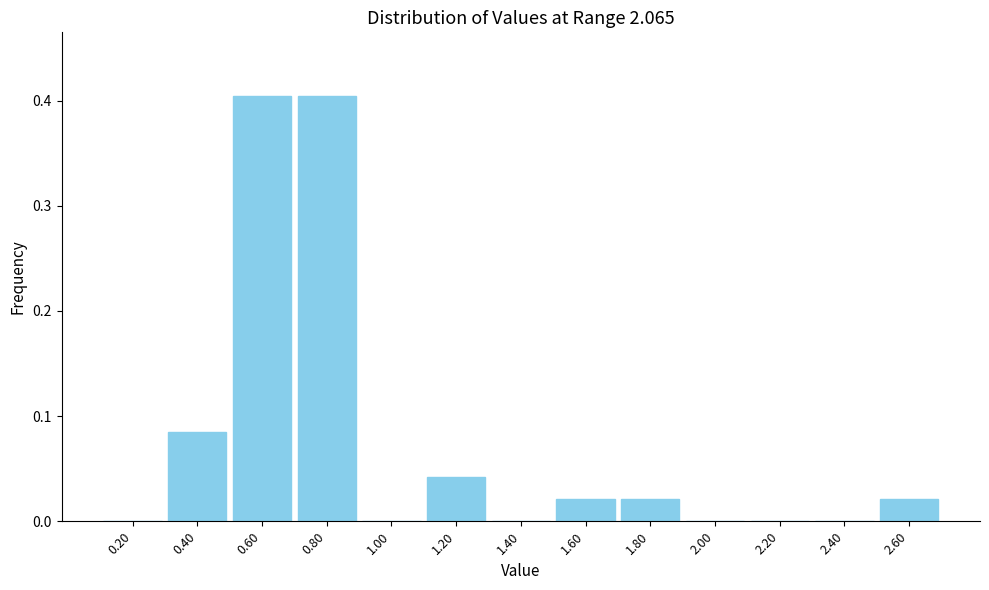

What is the height of the bar covering 0.5 to 0.7 on the x-axis? The values are not printed on the chart, so give them approximately, as read against the axis.

0.40